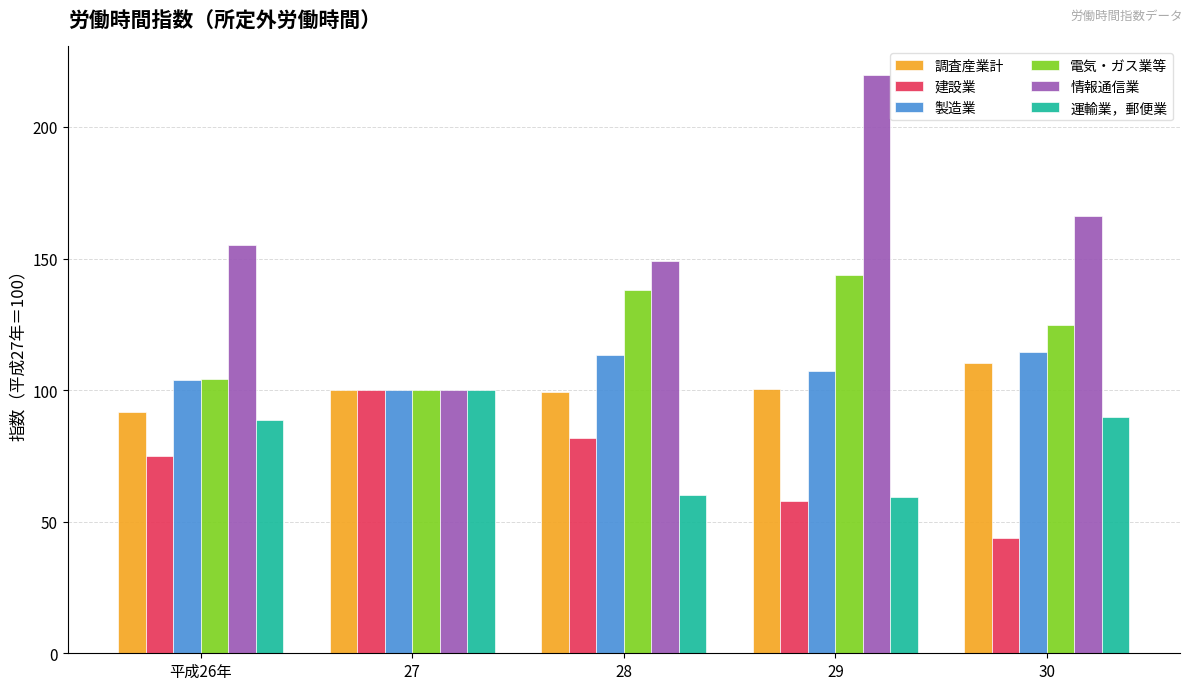

The value of 運輸業，郵便業 at 平成26年 is 88.8. True or false?

True